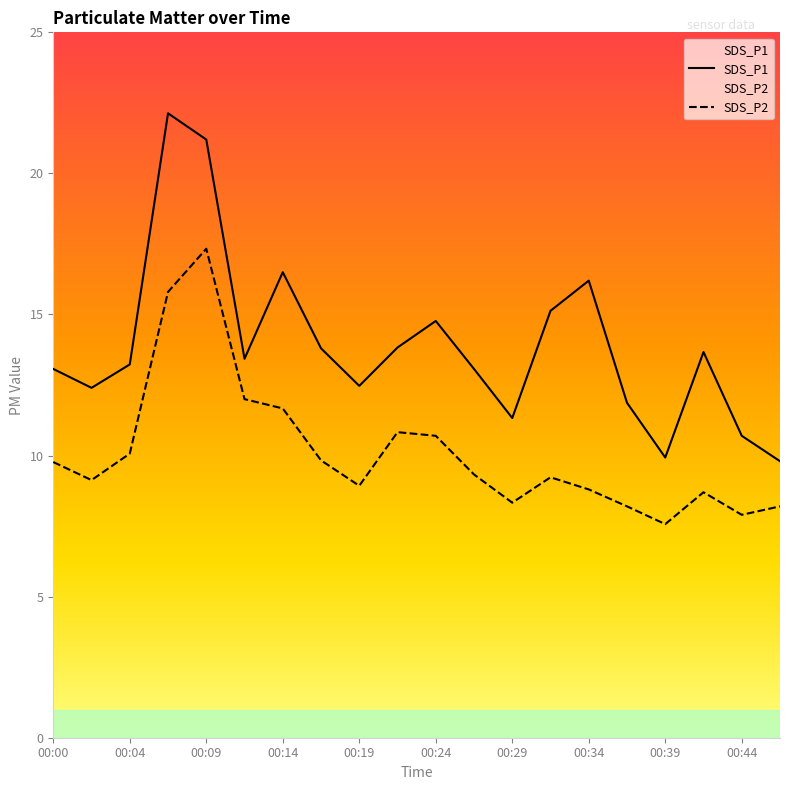

Rank the series by their maximum value, from lowest to highest.

SDS_P2, SDS_P1